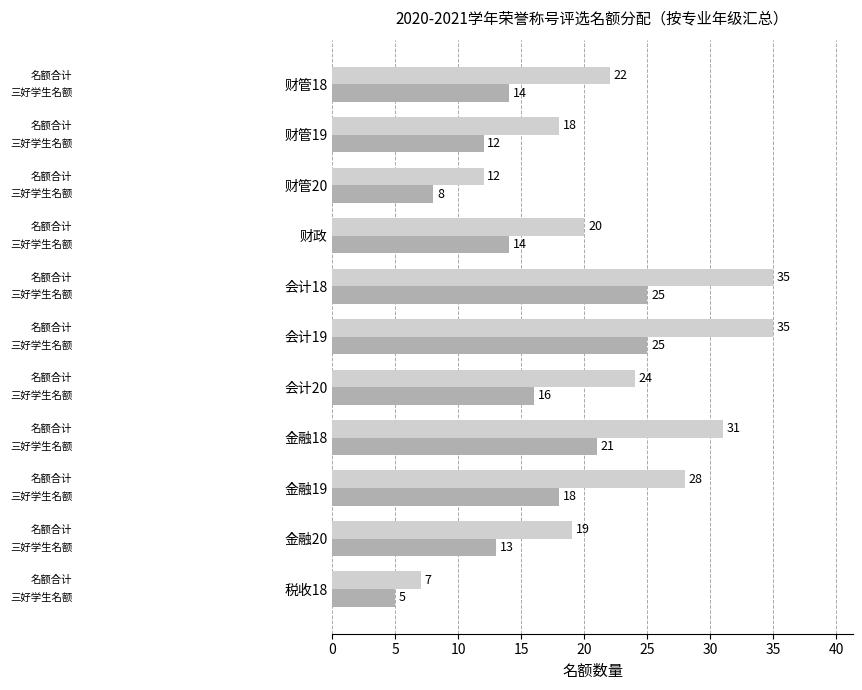

What is the minimum value shown in the chart?

5